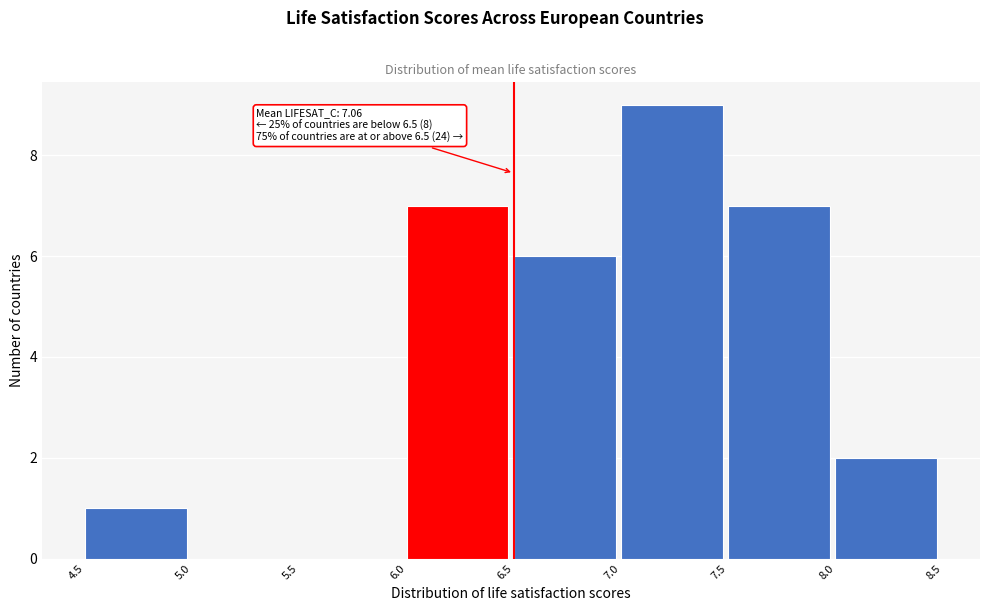

Which range on the x-axis has the tallest bar?

7.0 to 7.5